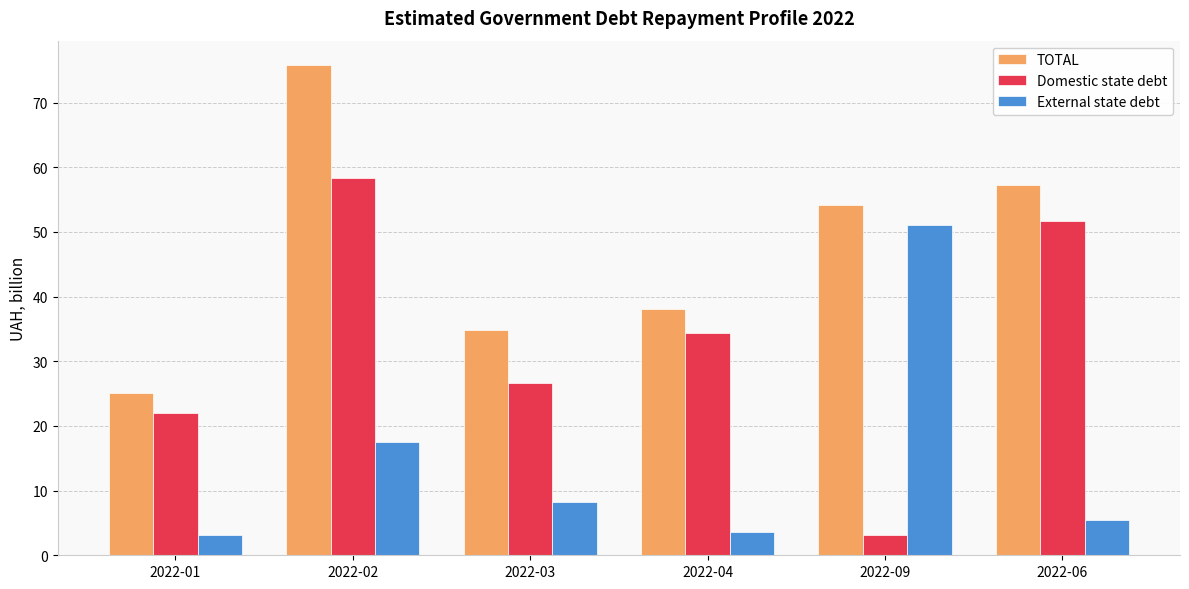

What is the label of the 6th bar from the left?

2022-06